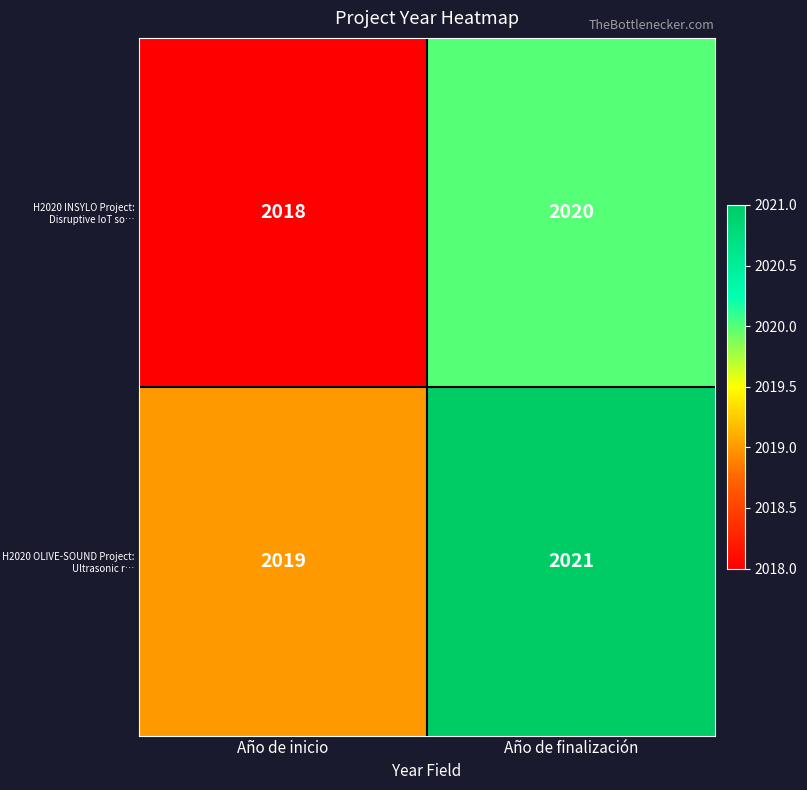

At which category is the sum across all series the highest?

Año de finalización